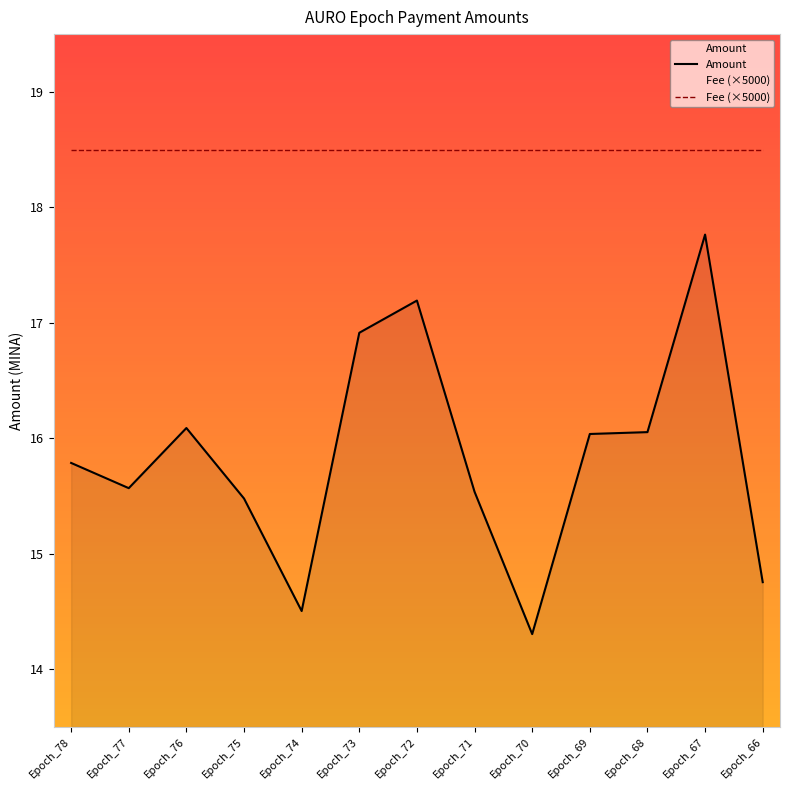

Which label corresponds to the largest value in the chart?

Epoch_67